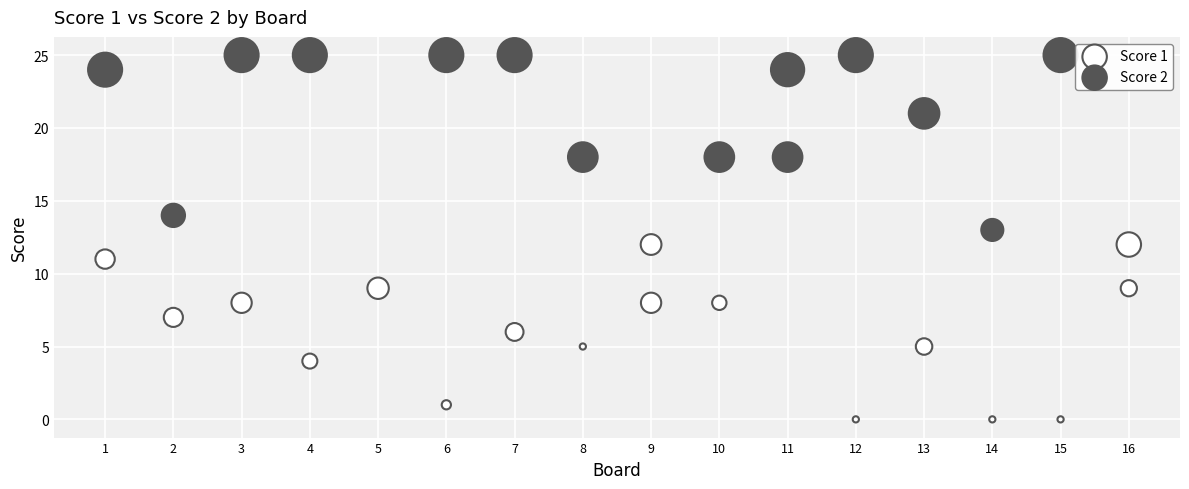

What is the X range (max minus min) for the scatter plot?

15